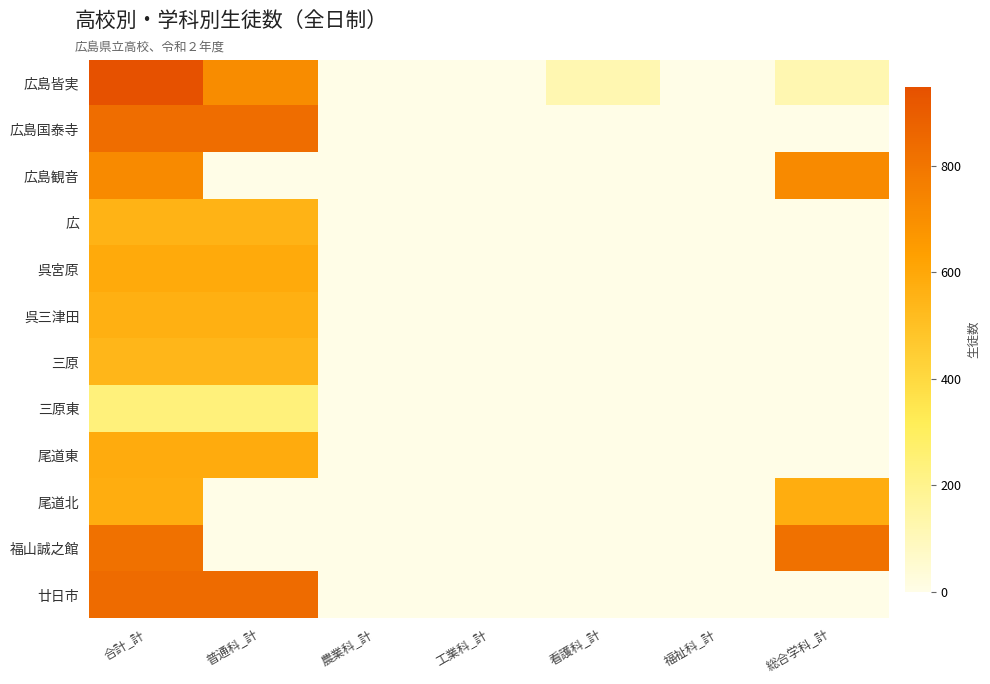

At which category is the sum across all series the highest?

合計_計